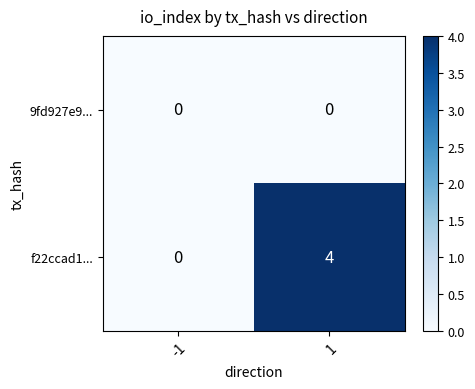

Is it true that f22ccad1... equals 2 at 1?

False